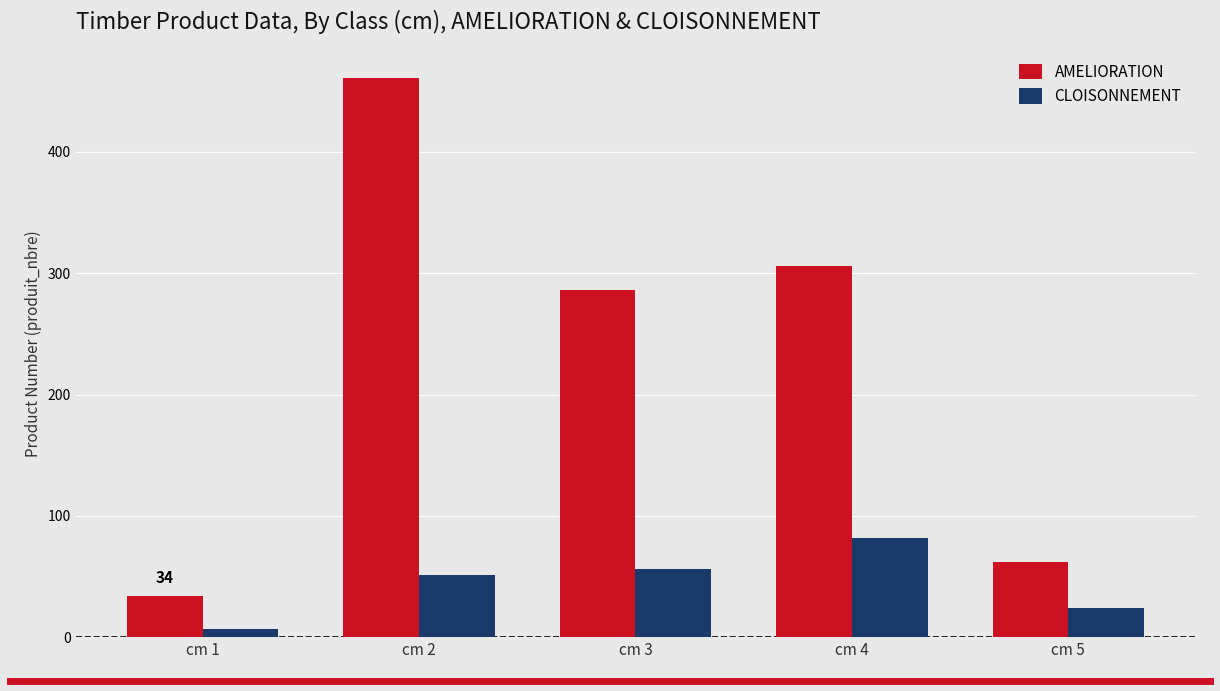

Is the value of CLOISONNEMENT at cm 2 greater than the value of AMELIORATION at cm 2?

No